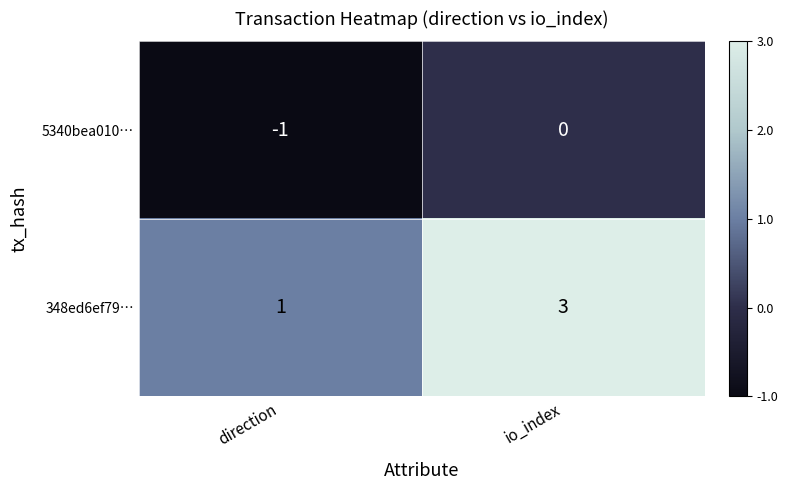

What is the sum of all 348ed6ef79… values?

4